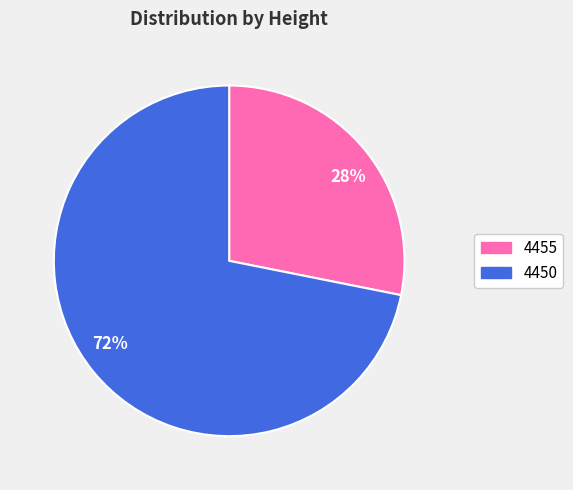

To the nearest percent, what is the average slice percentage?

50%